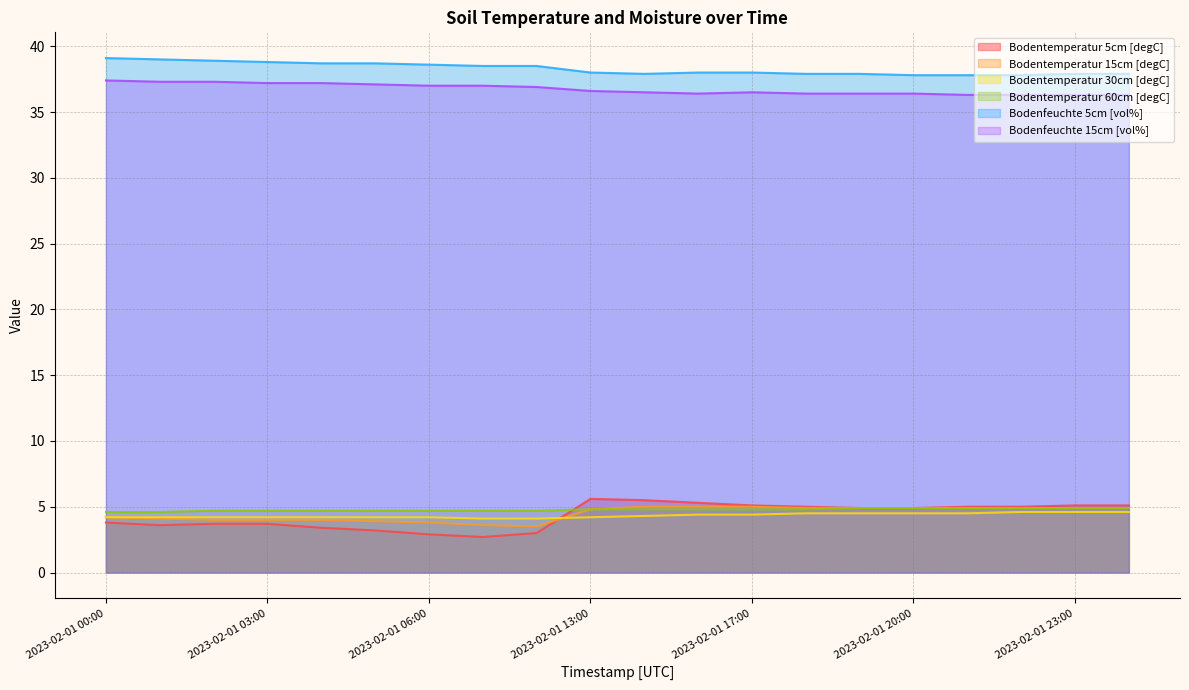

What is the label of the 5th point from the left?

2023-02-01 04:00